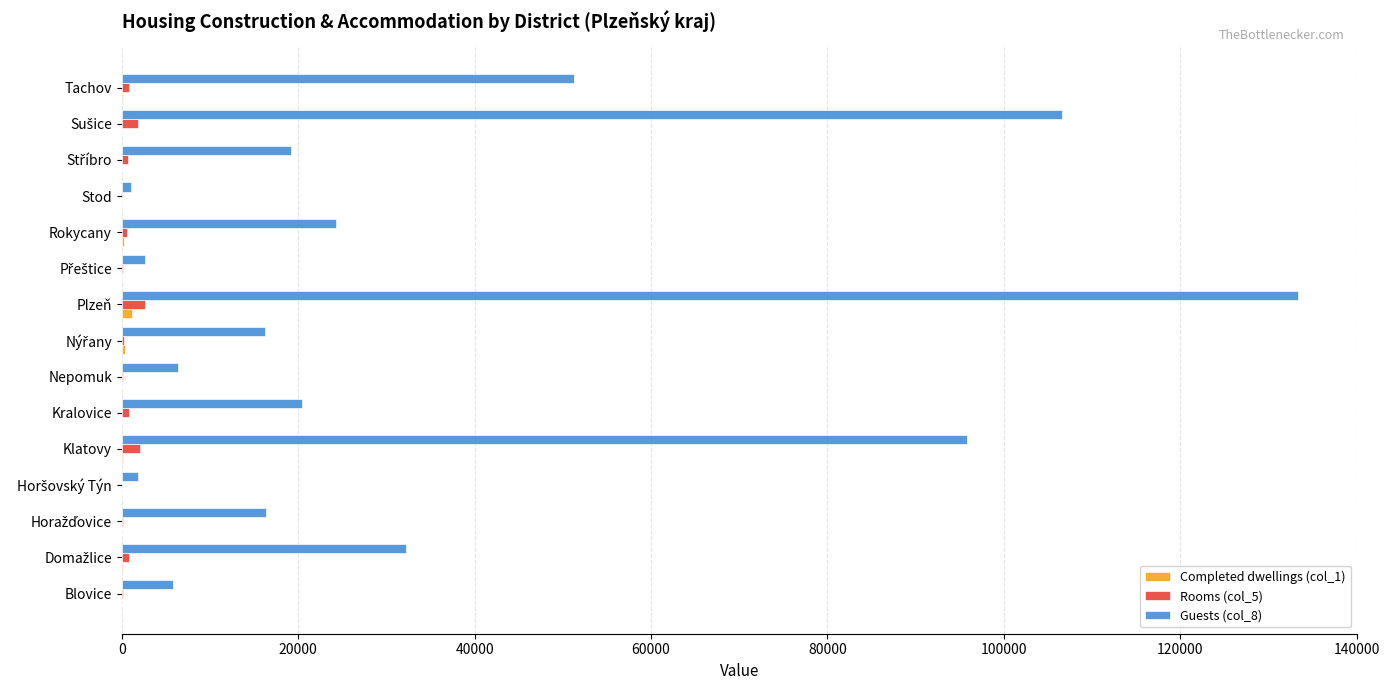

True or false: Guests (col_8) has a value of 5794 at Blovice.

True